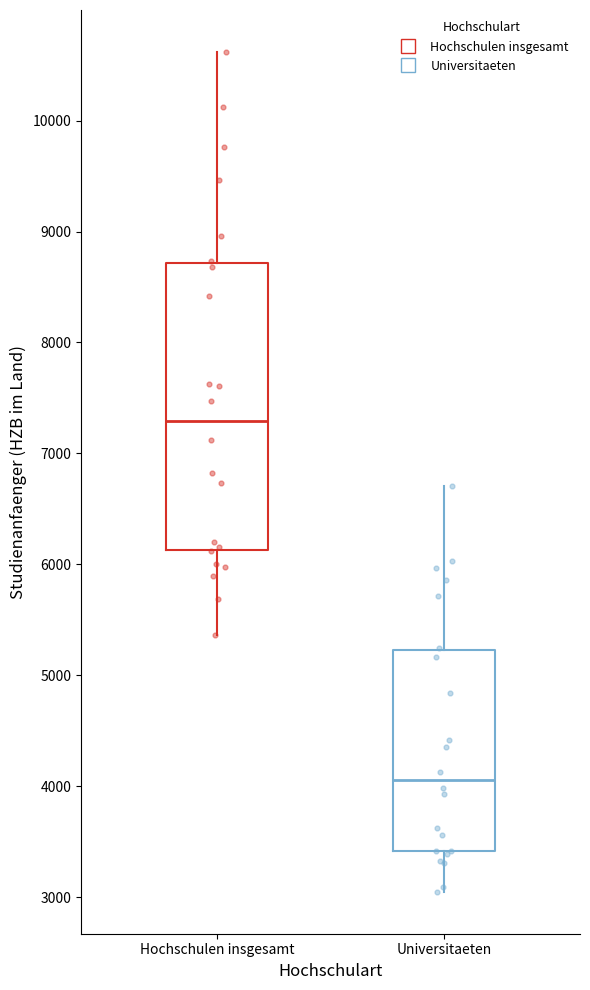

Where does the median line of the box for Hochschulen insgesamt sit on the y-axis? The values are not printed on the chart, so give them approximately, as read against the axis.

7300